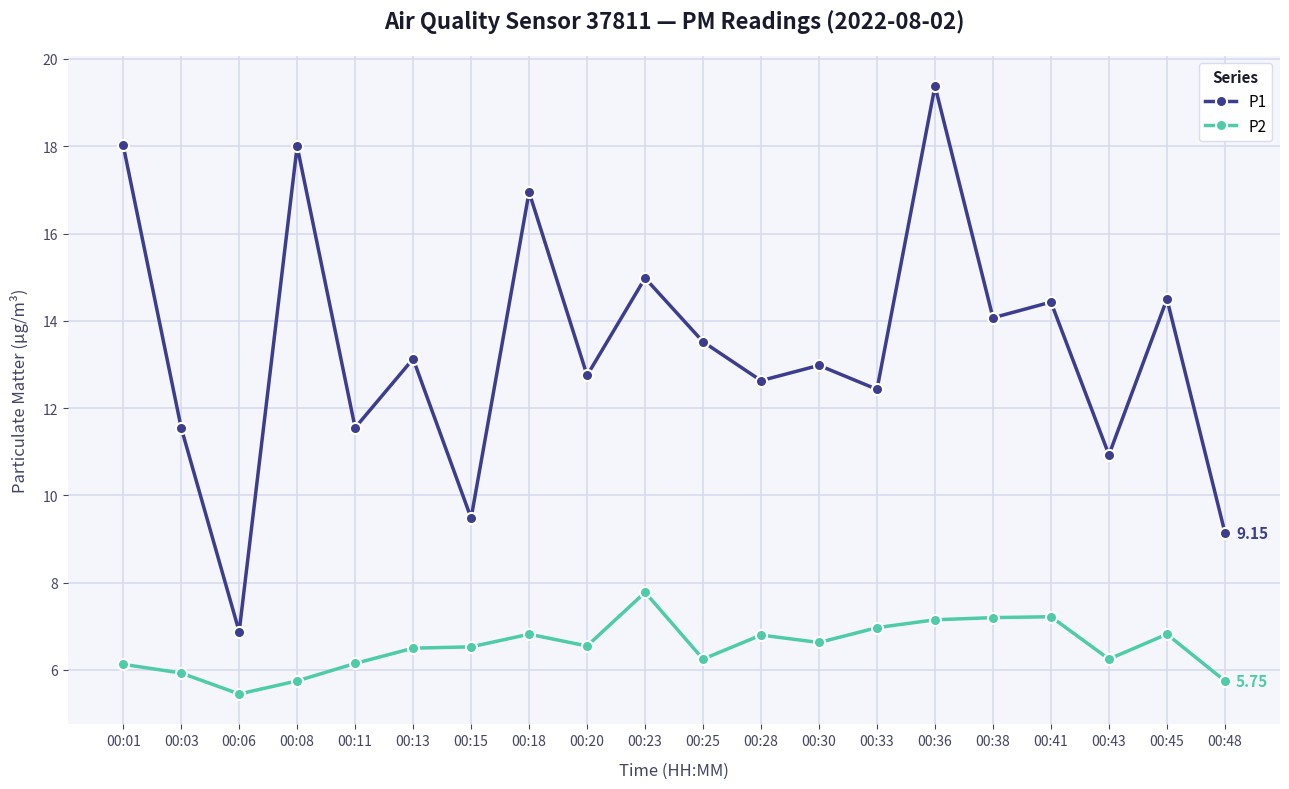

What is the average value of the P2 series?

6.5